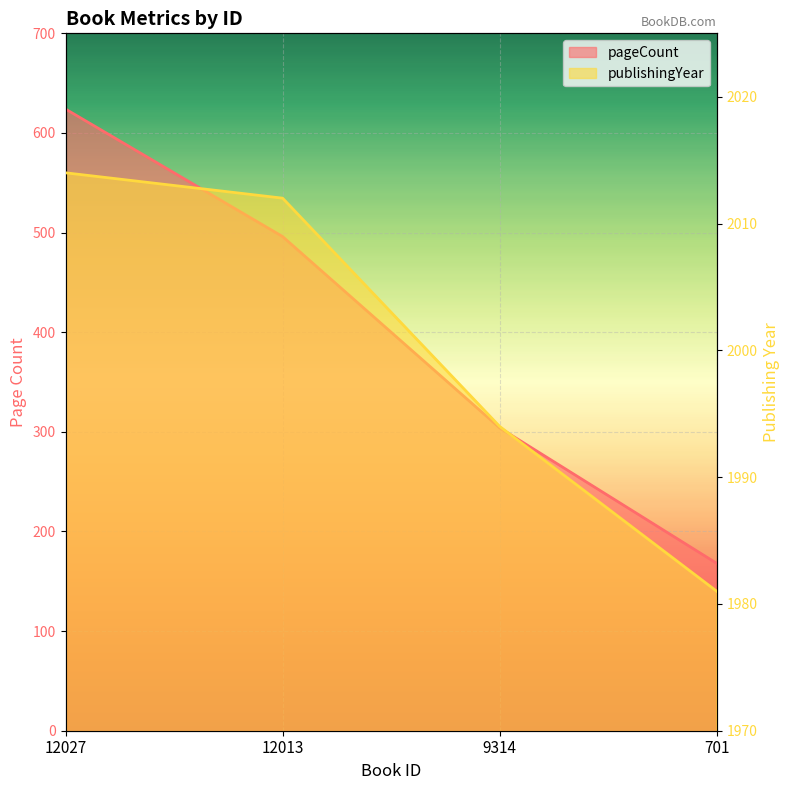

What is the difference between the publishingYear values at 9314 and 701?

13